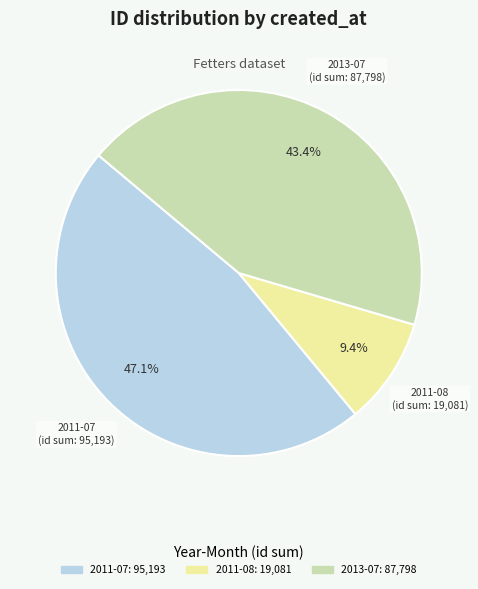

Is there any slice that represents more than half of the pie?

No